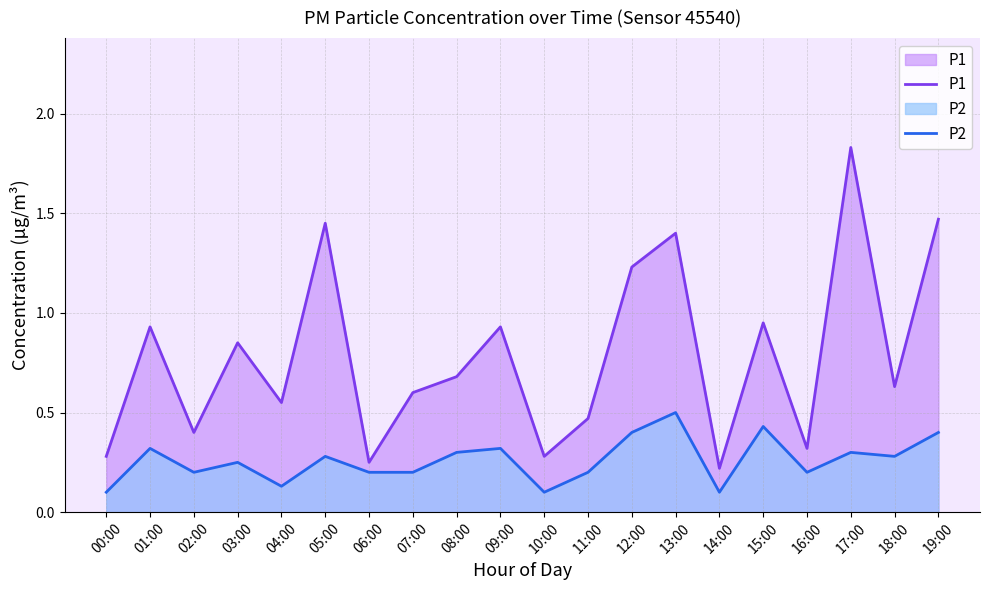

How many categories are shown in the chart?

20